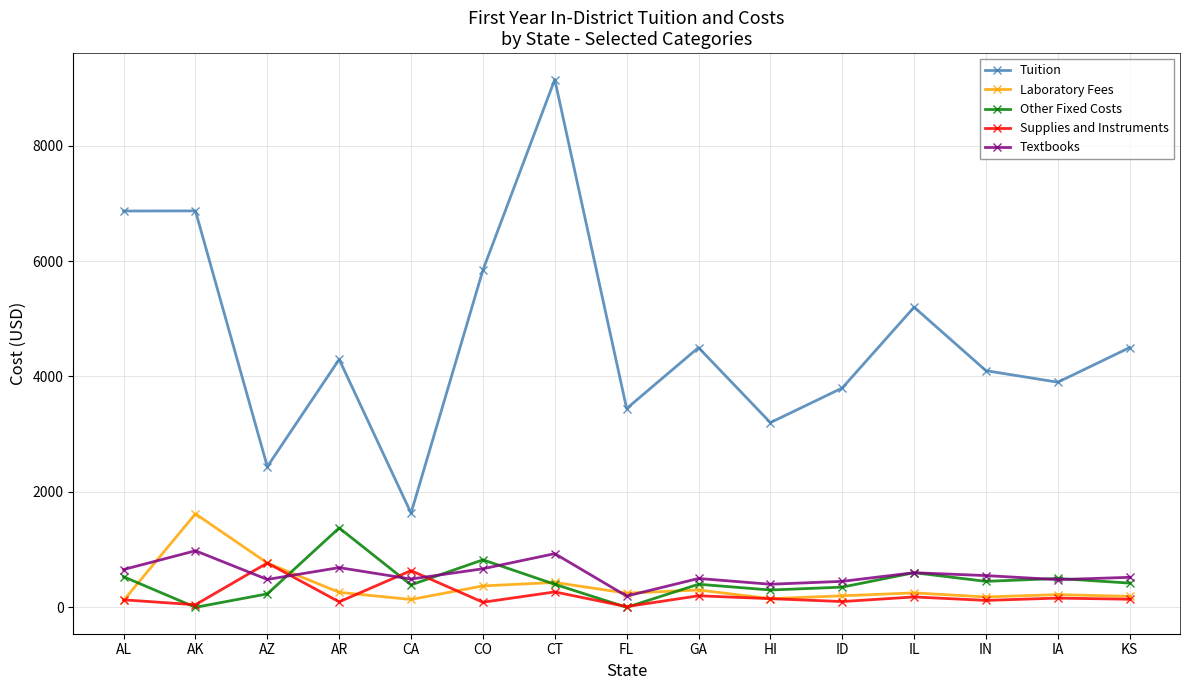

Where is the first local minimum for Other Fixed Costs?

AK